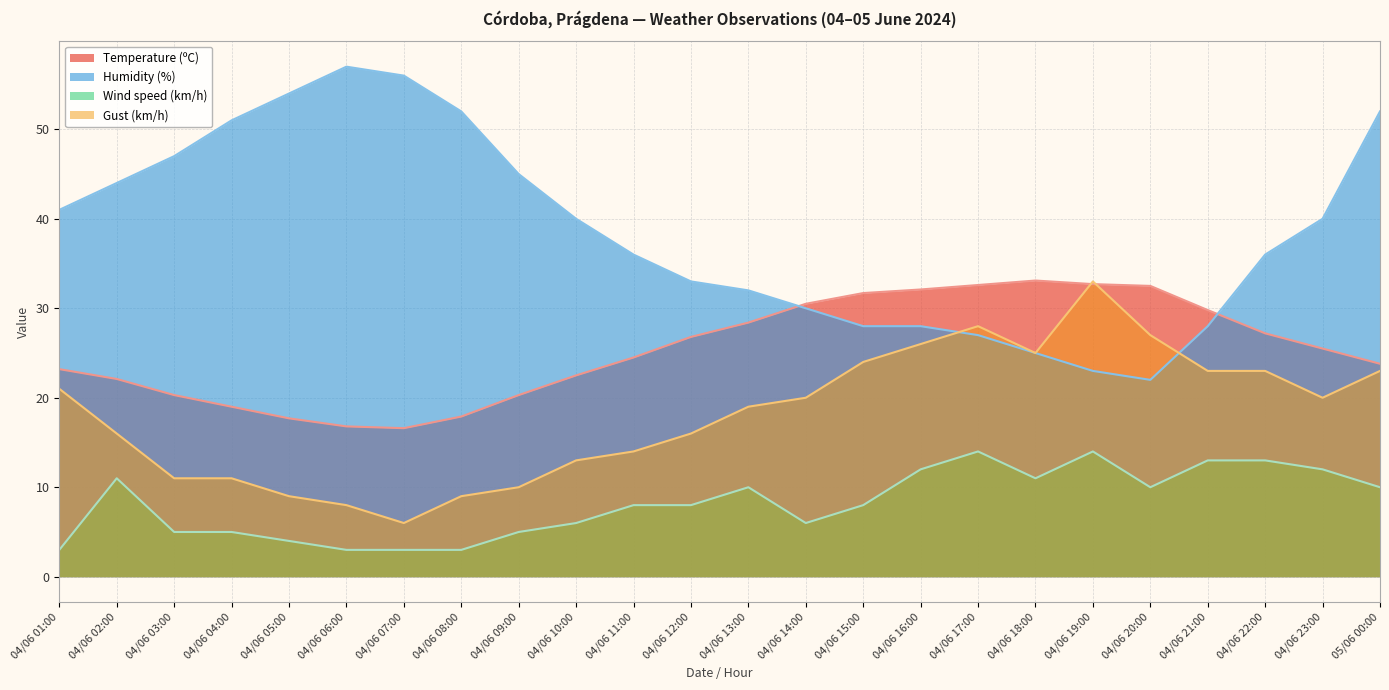

True or false: Humidity (%) has a value of 75.8 at 04/06 05:00.

False